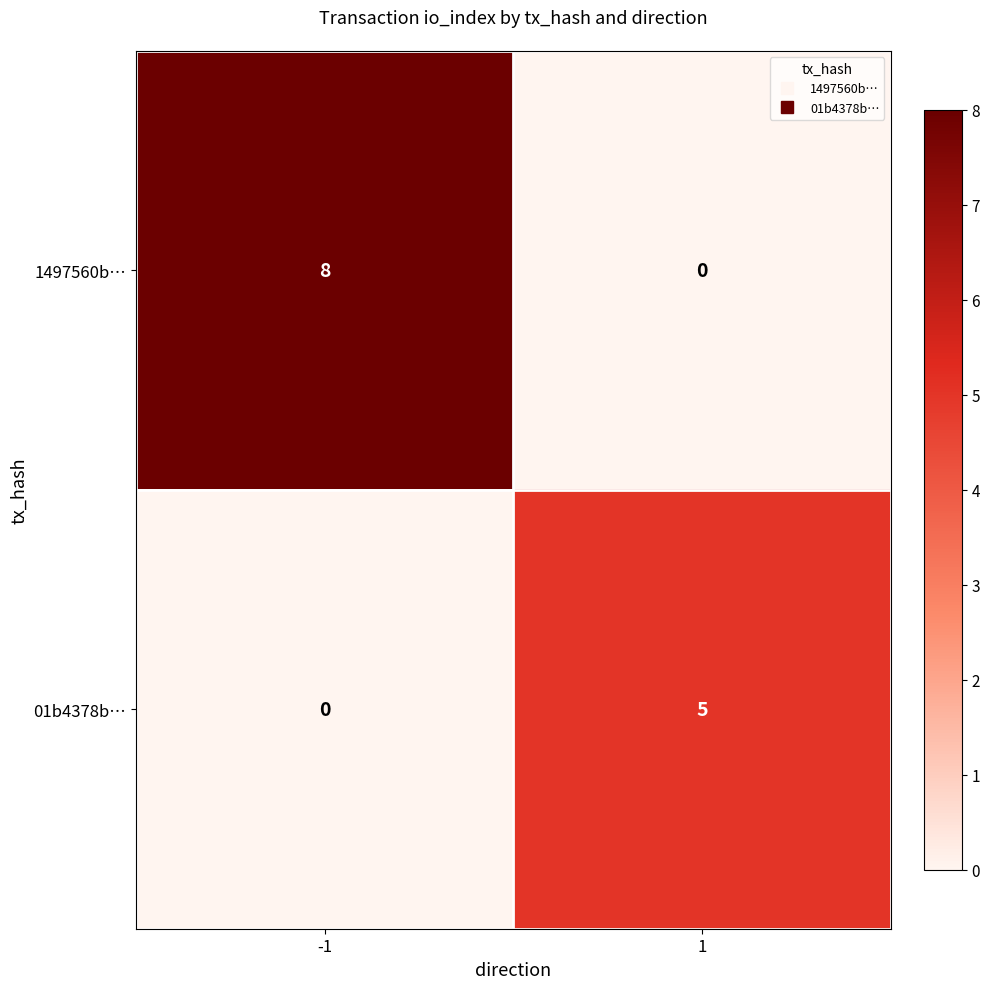

At how many categories does at least one series exceed 3?

2